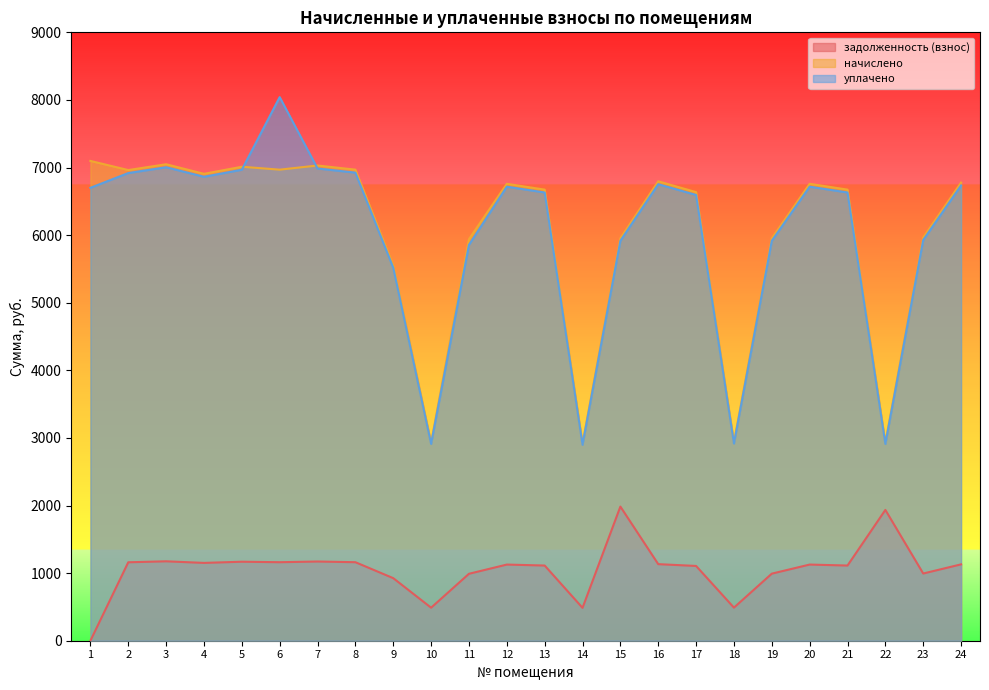

Where is the first local maximum for задолженность (взнос)?

3